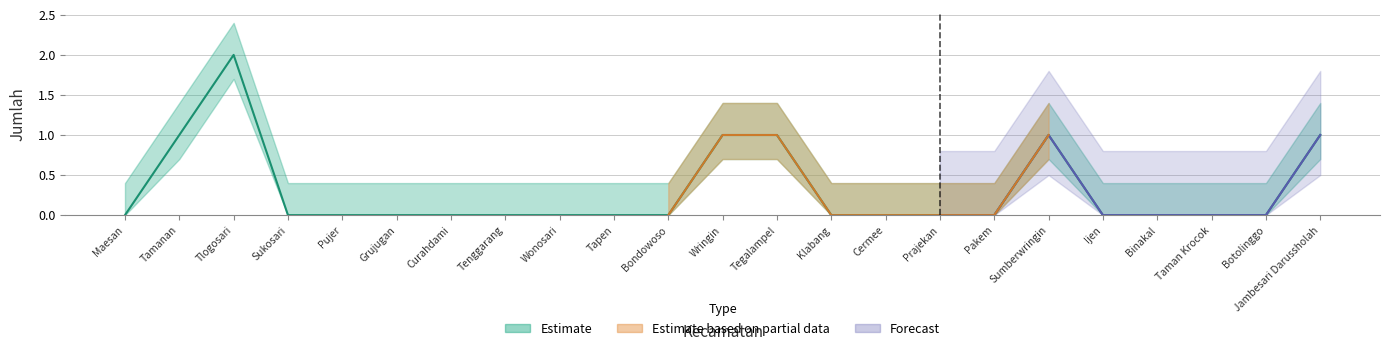

Reading left to right, transcribe all the data shown in this chart.

Maesan=0	Tamanan=1	Tlogosari=2	Sukosari=0	Pujer=0	Grujugan=0	Curahdami=0	Tenggarang=0	Wonosari=0	Tapen=0	Bondowoso=0	Wringin=1	Tegalampel=1	Klabang=0	Cermee=0	Prajekan=0	Pakem=0	Sumberwringin=1	Ijen=0	Binakal=0	Taman Krocok=0	Botolinggo=0	Jambesari Darussholah=1